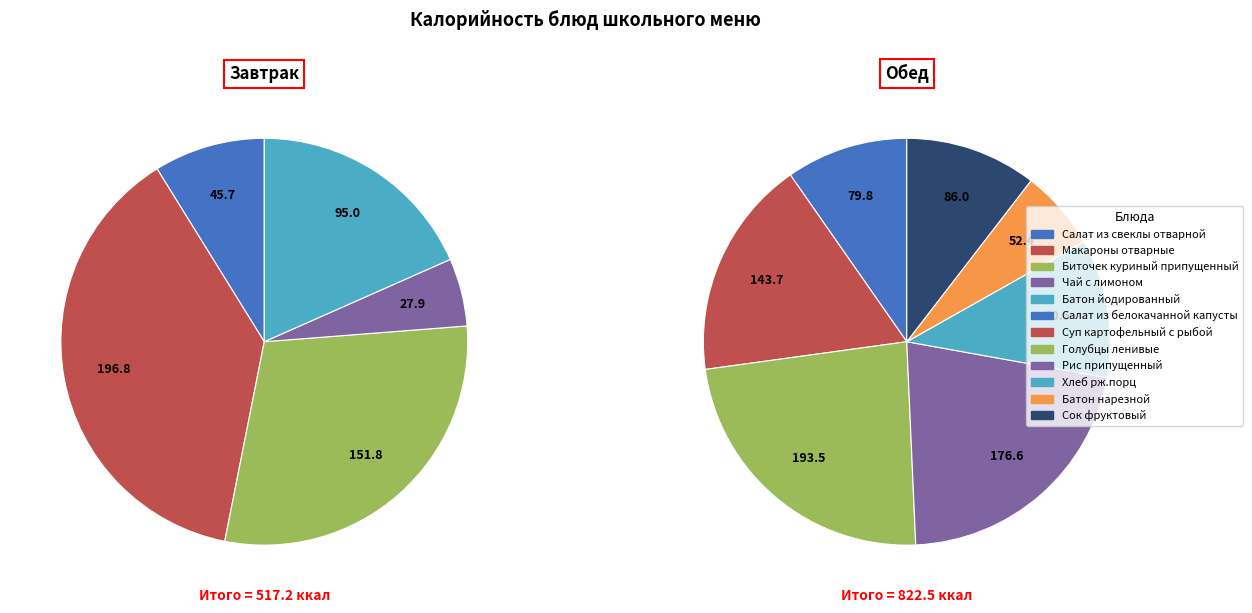

How much of the chart is everything except Суп картофельный с рыбой?

89.3%